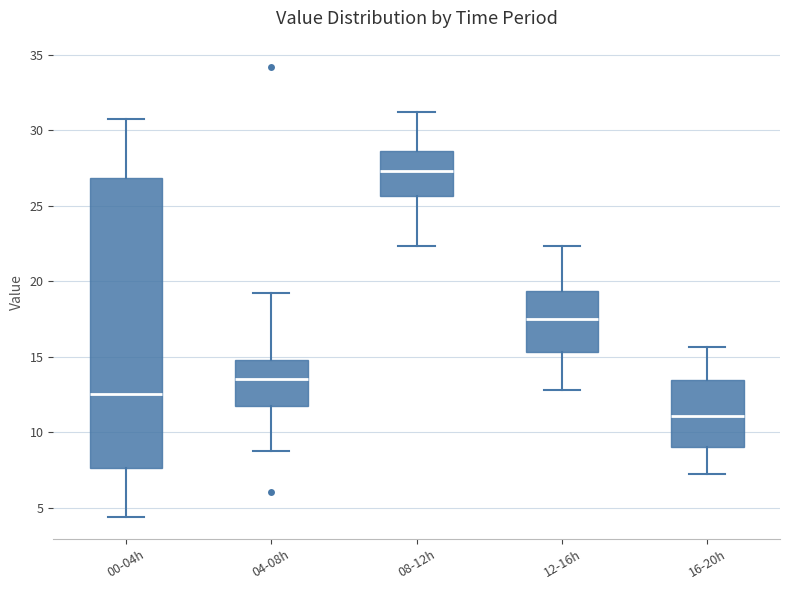

Reading left to right, read every box against the y-axis: the position of its median line, the range the box covers, and the ends of its whiskers. The values are not printed on the chart, so give them approximately, as read against the axis.

00-04h: median 12.5, box 7.5 to 27.0, whiskers 4.5 to 31.0
04-08h: median 13.5, box 11.5 to 15.0, whiskers 9.0 to 19.0
08-12h: median 27.5, box 25.5 to 28.5, whiskers 22.5 to 31.0
12-16h: median 17.5, box 15.5 to 19.5, whiskers 13.0 to 22.5
16-20h: median 11.0, box 9.0 to 13.5, whiskers 7.0 to 15.5